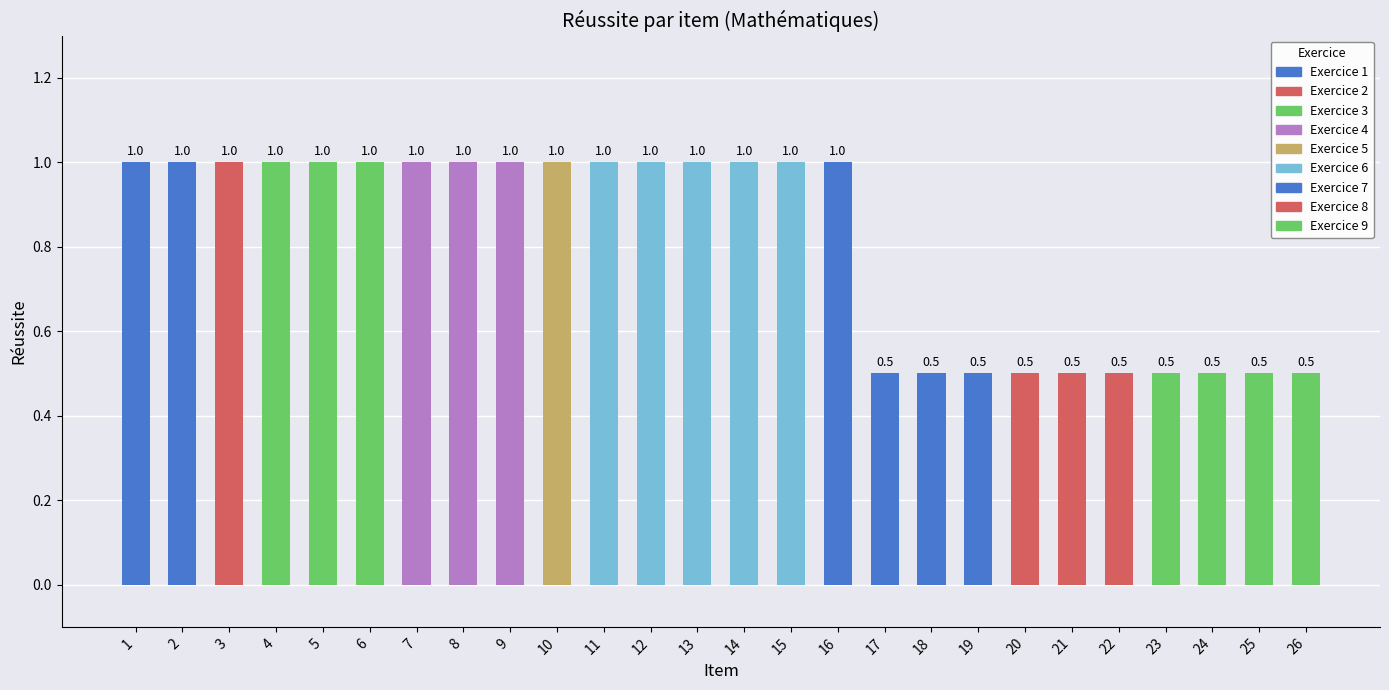

The value at 13 is 1.0. True or false?

True